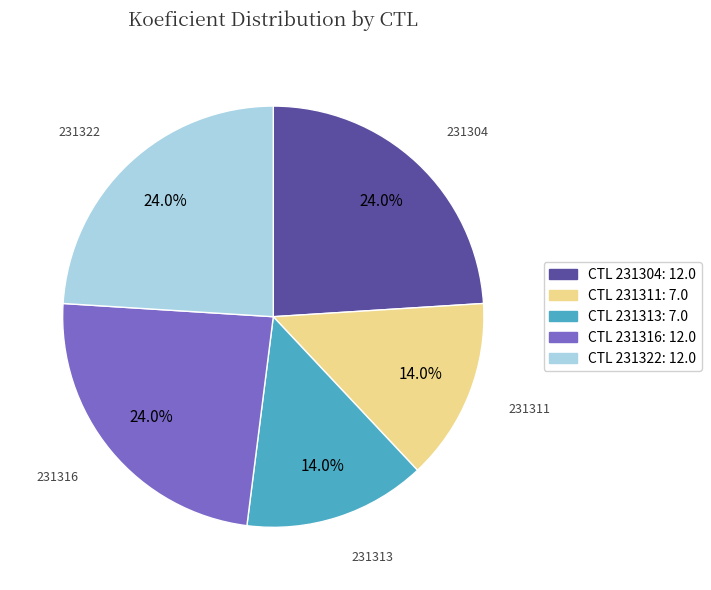

Is it true that 231322 is 24% of the pie?

True